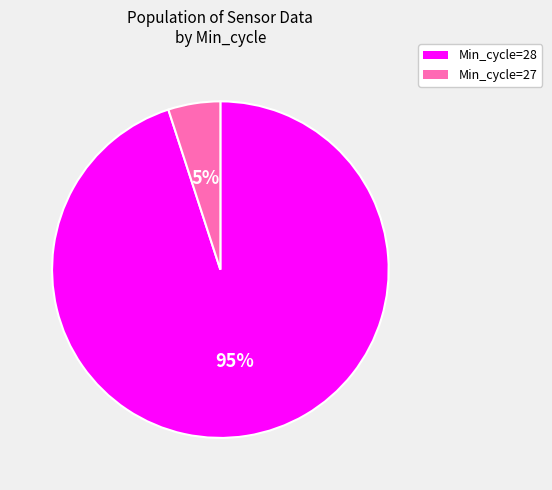

How many slices are in this pie chart?

2